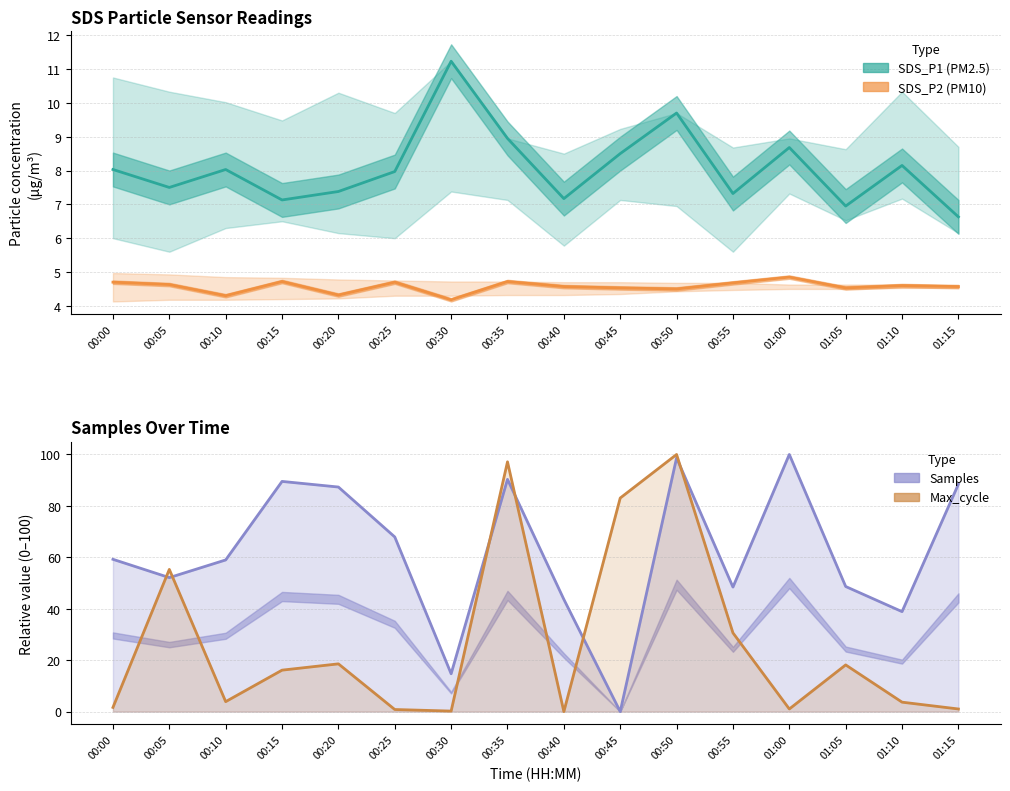

True or false: Max_cycle (normalised) has a value of 3.9 at 00:10.

True